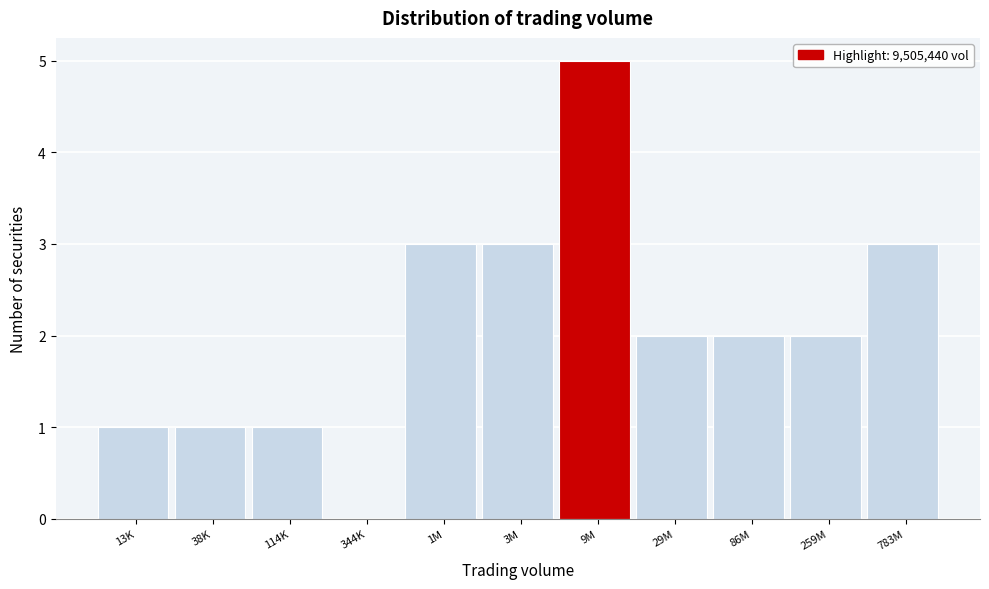

Reading left to right, transcribe all the data shown in this chart.

13K=1	38K=1	114K=1	344K=0	1M=3	3M=3	9M=5	29M=2	86M=2	259M=2	783M=3